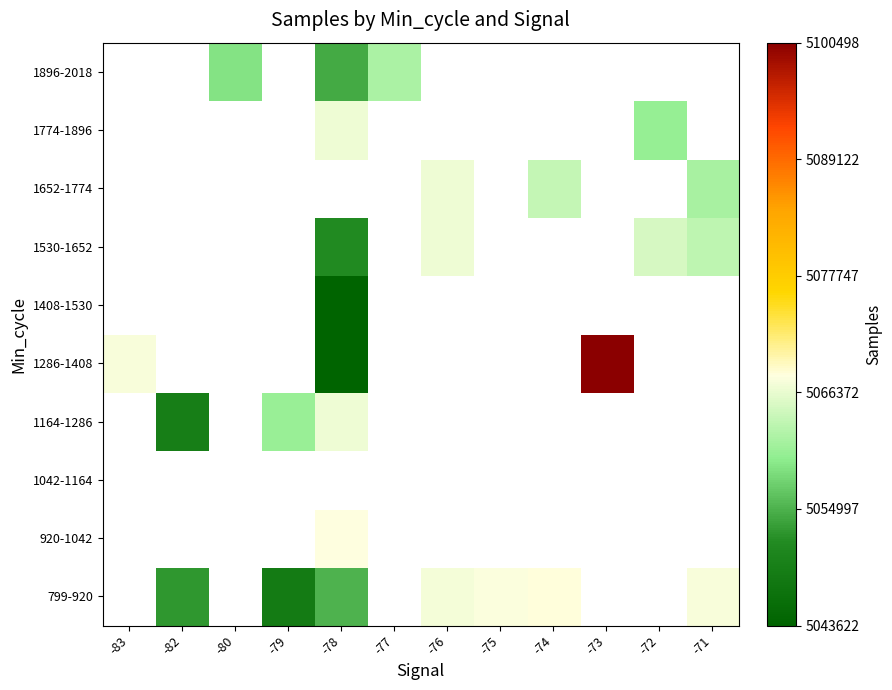

What is the approximate value of 799-920 at -74?

5068237.0